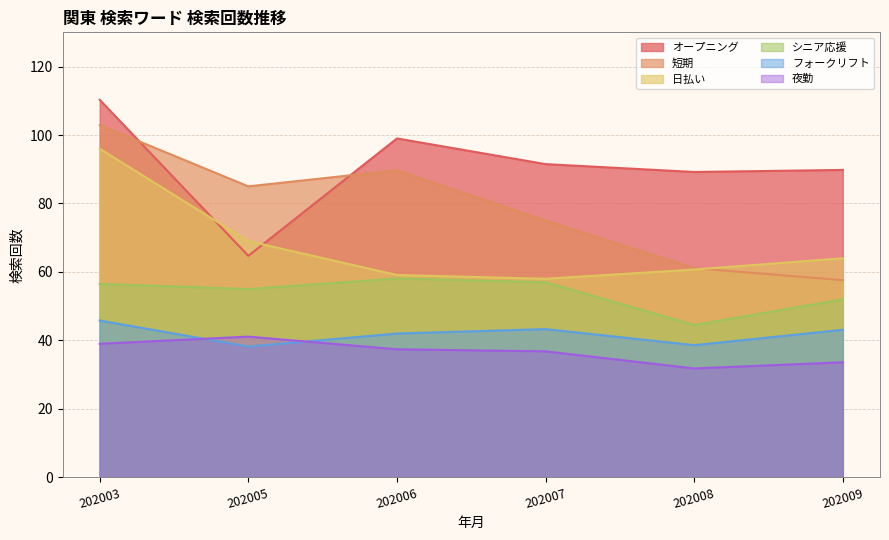

Reading left to right, extract all data points from this chart.

オープニング: 110.3	64.7	99.0	91.5	89.2	89.8
短期: 102.9	85.0	89.7	75.0	61.1	57.6
日払い: 96.0	69.0	59.1	58.0	60.7	64.0
シニア応援: 56.5	55.0	58.1	57.0	44.5	52.0
フォークリフト: 45.8	38.2	42.0	43.3	38.6	43.1
夜勤: 39.0	41.1	37.4	36.8	31.8	33.6